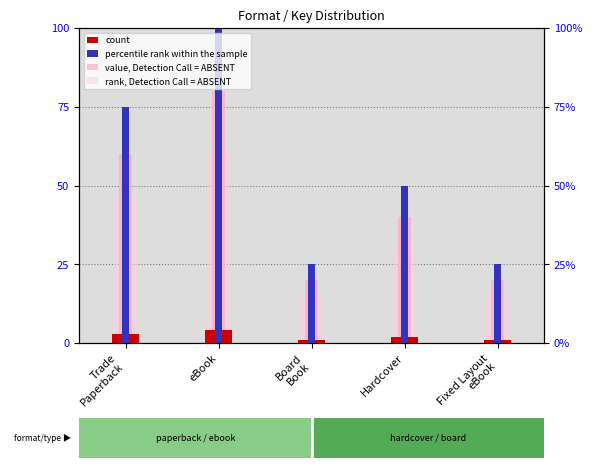

True or false: percentile rank within the sample has a value of 25 at Board
Book.

True